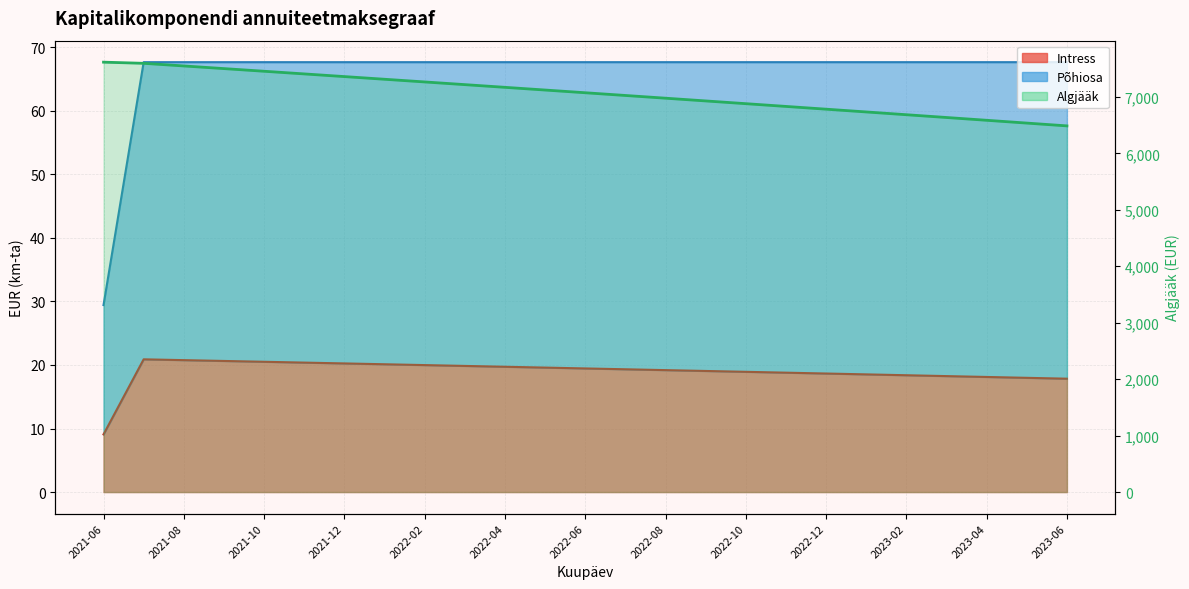

Where is the data nearest to the value 7050?

2022-06